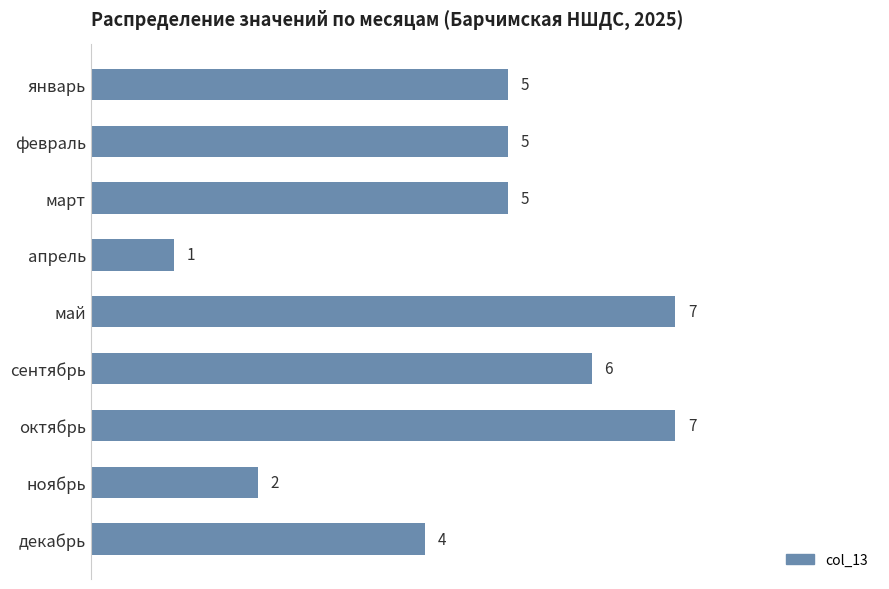

Is it true that the value at декабрь is 4?

True